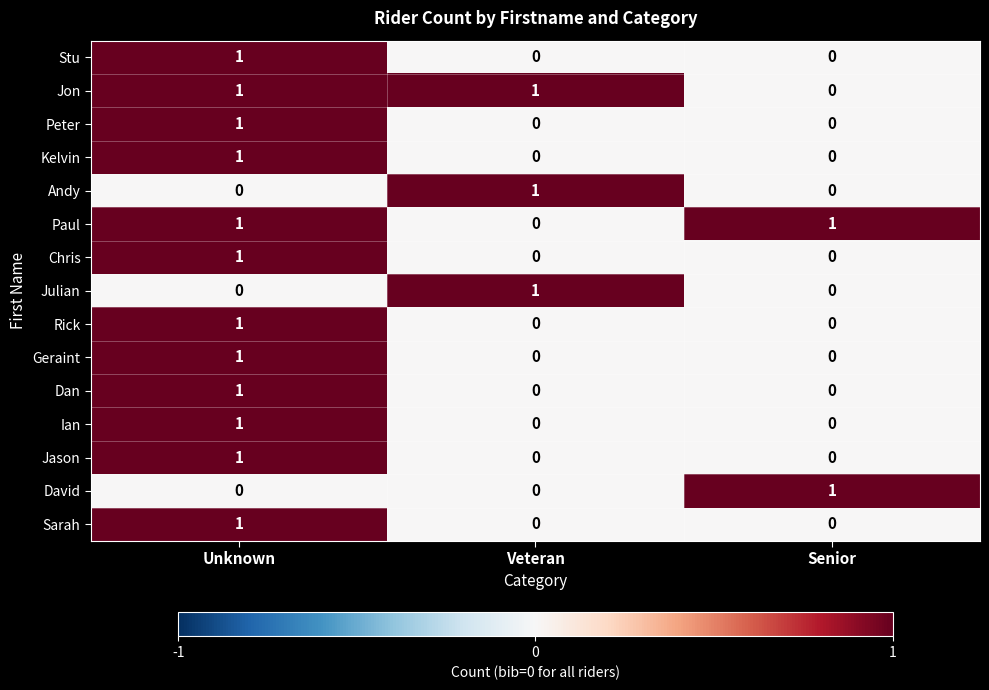

What is the maximum value shown in the chart?

1